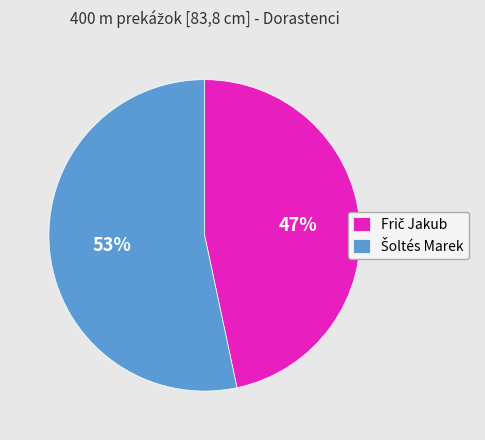

To the nearest percent, what is the average slice percentage?

50%